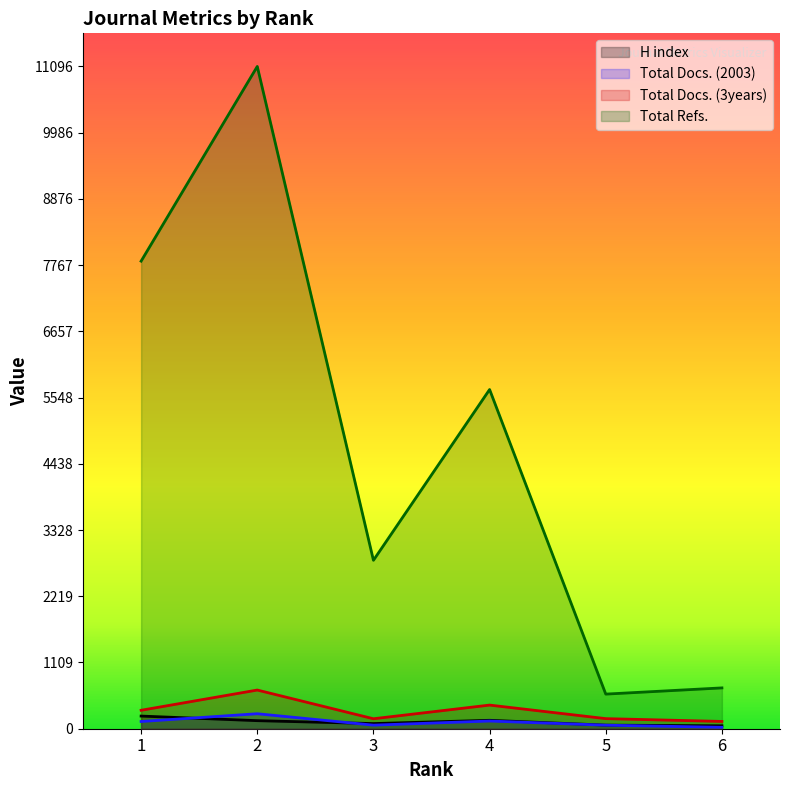

At how many categories does at least one series exceed 10903?

1